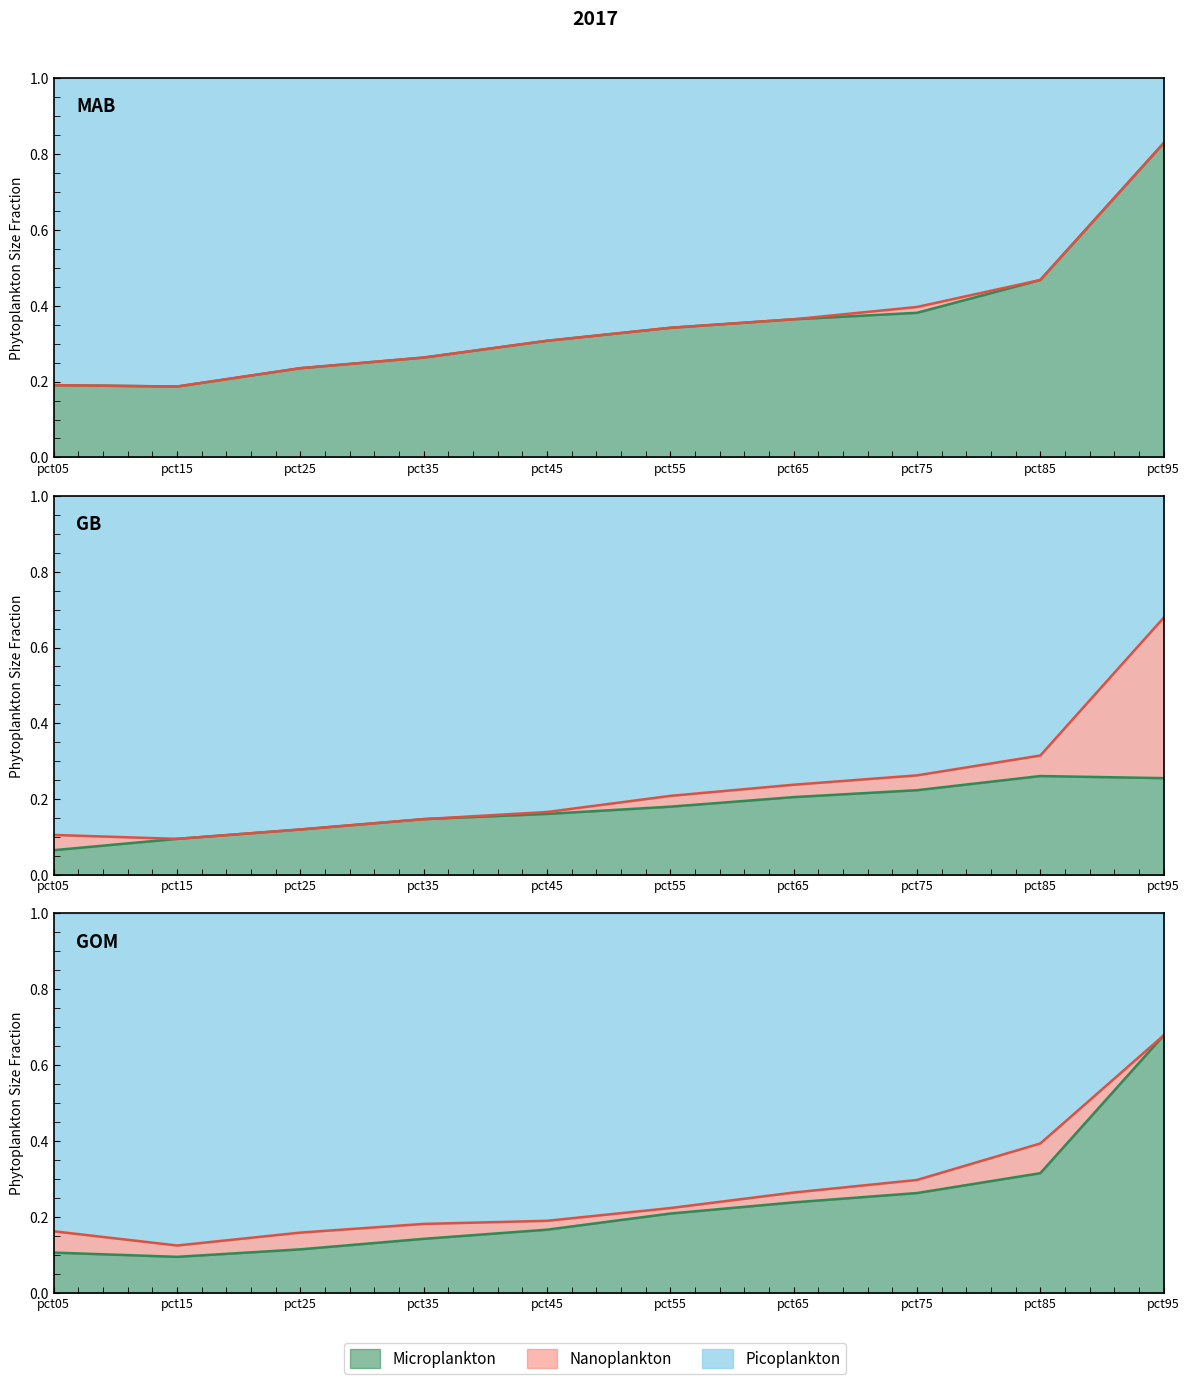

At which category does May reach its first local valley?

pct15